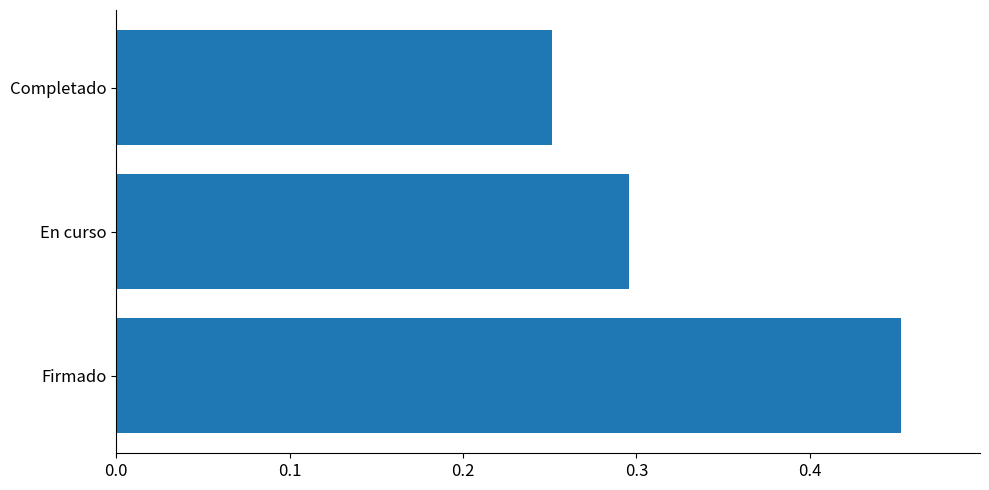

What is the difference between the maximum and minimum values?

0.2